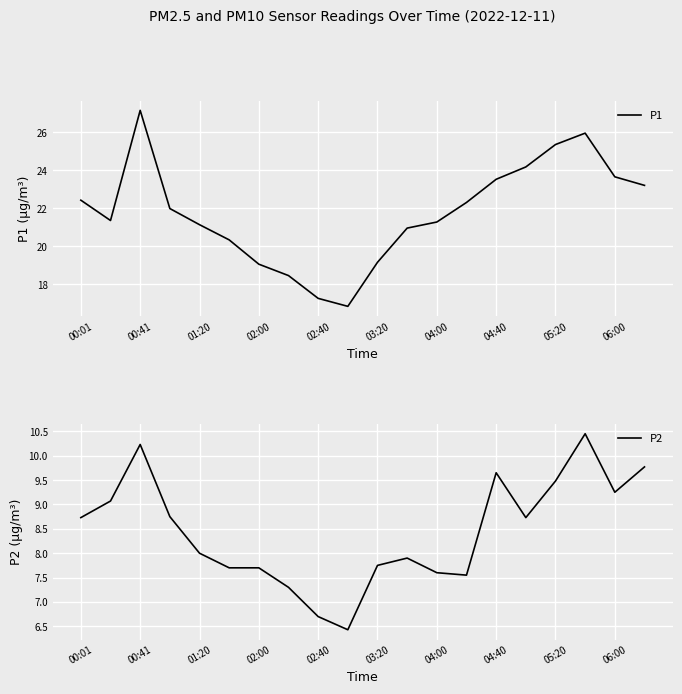

Is it true that P1 equals 22.4 at 00:01?

True